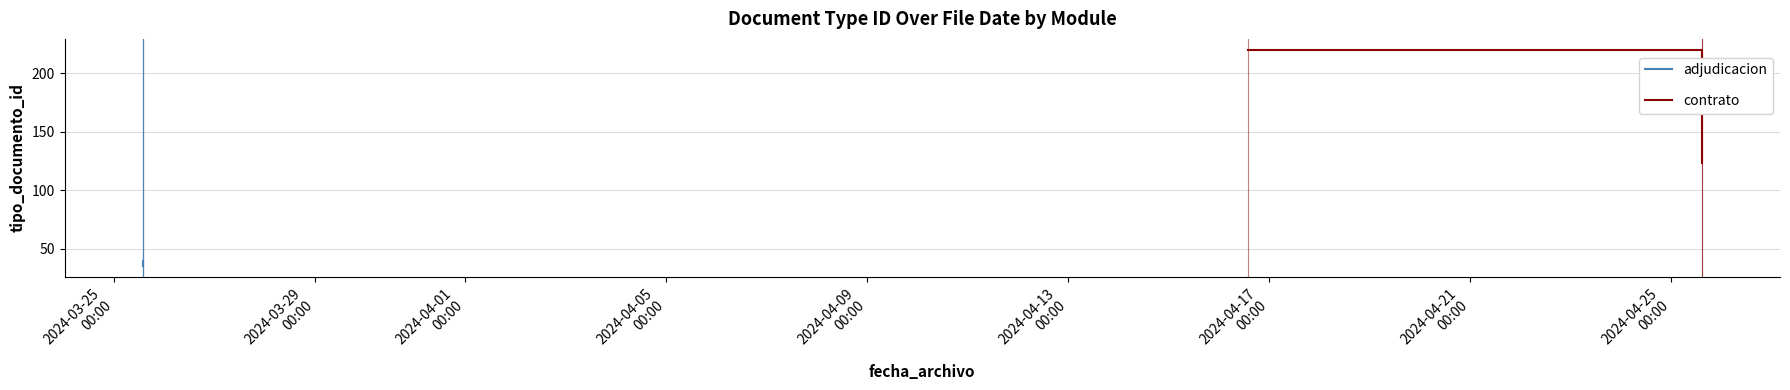

What is the sum of all values?

563